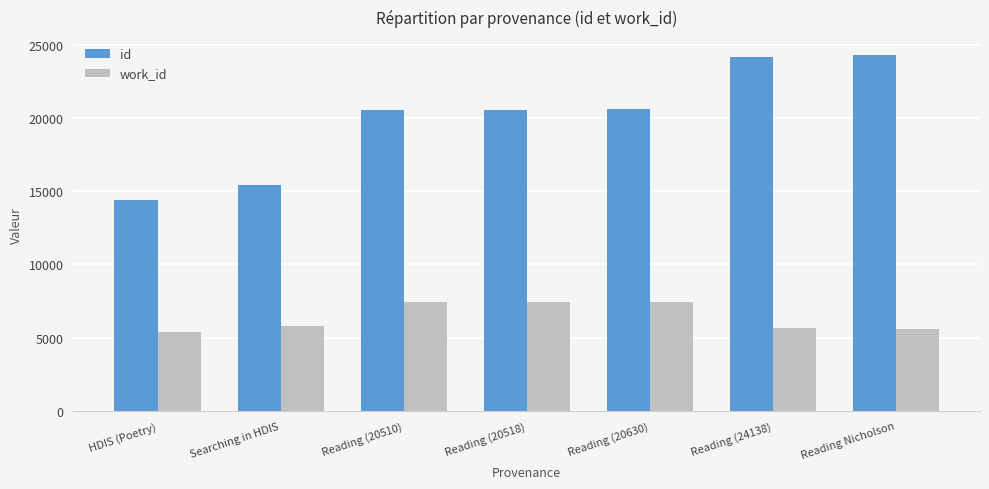

Between Reading (20518) and Reading (24138), which series saw the biggest shift?

id